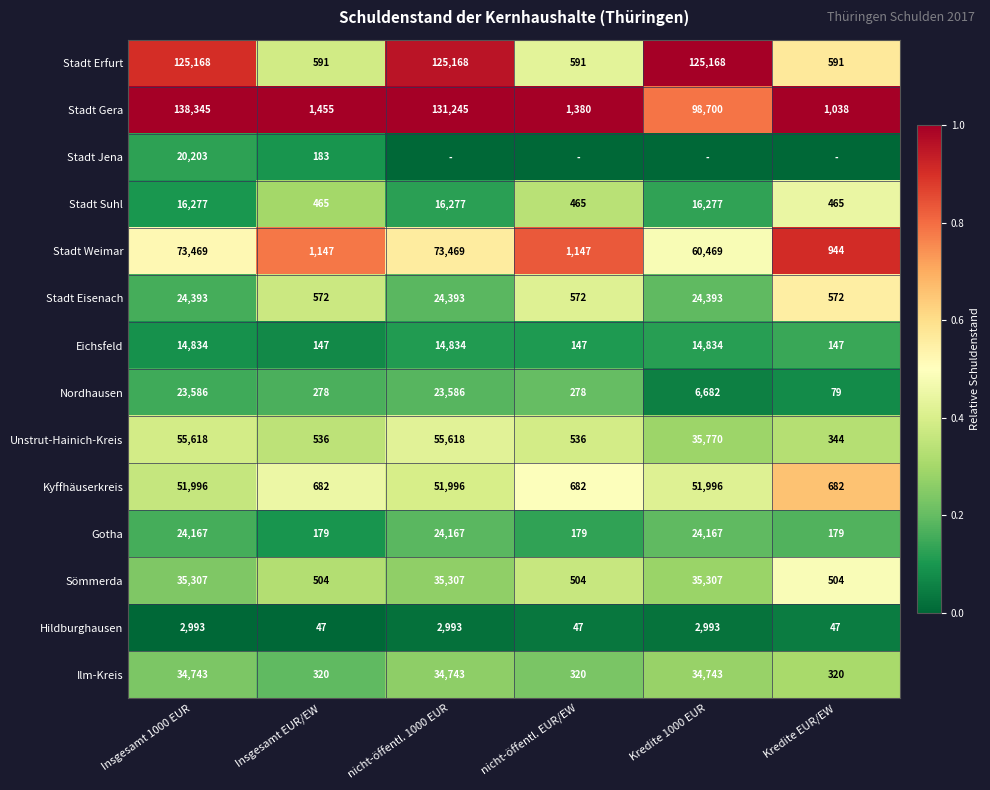

Is the value of Ilm-Kreis at Insgesamt EUR/EW greater than the value of Stadt Erfurt at nicht-öffentl. EUR/EW?

No